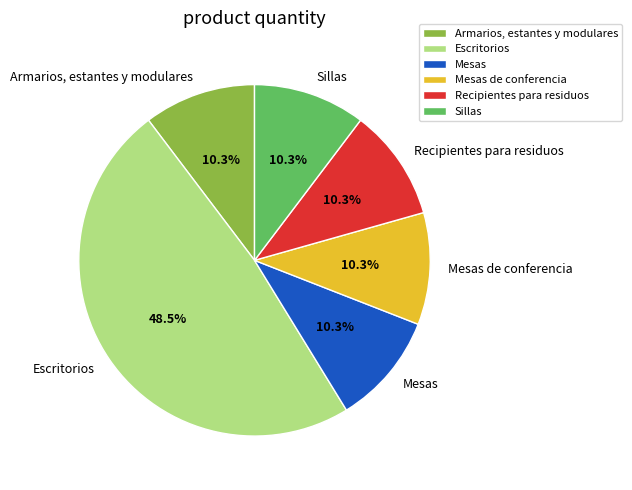

What percentage do Sillas and Escritorios together represent?

58.8%